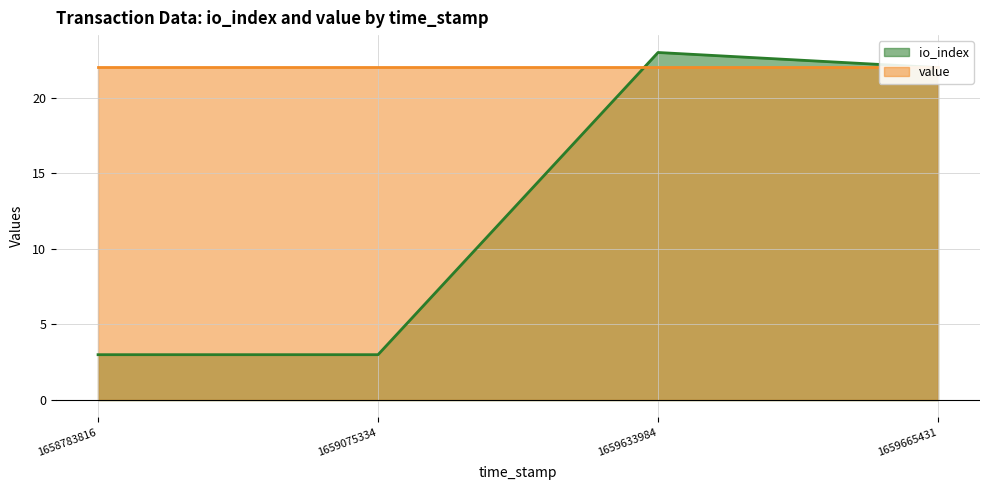

Where does the data first go above 22?

1659633984